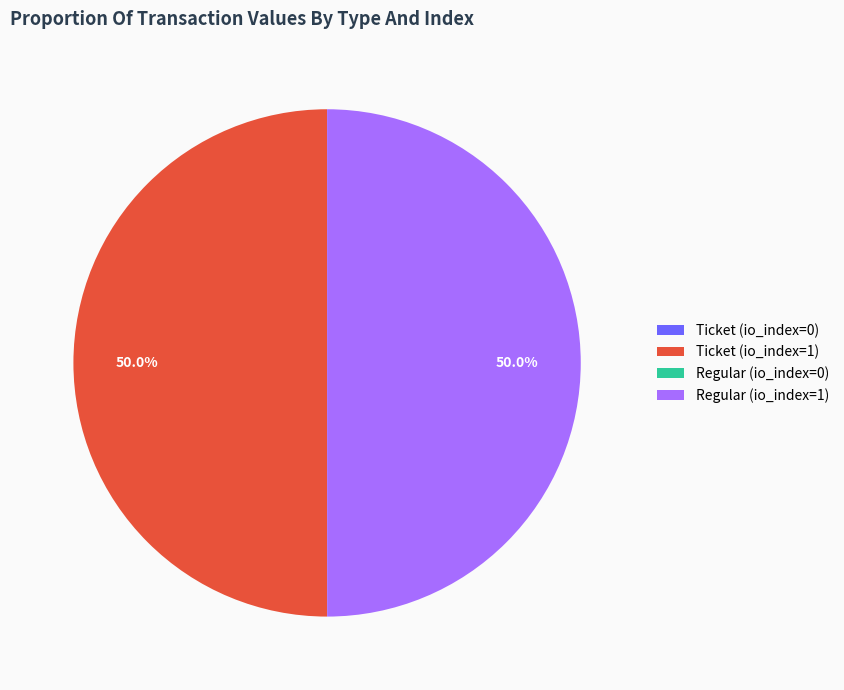

Is there any slice that represents more than half of the pie?

No